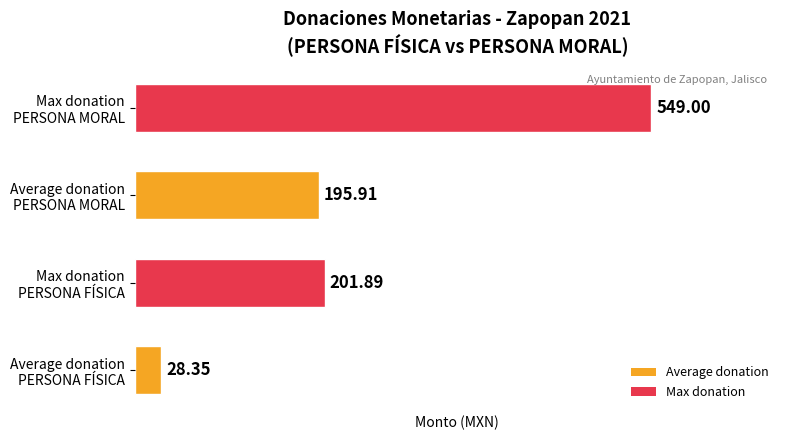

What is the smallest value displayed?

28.3